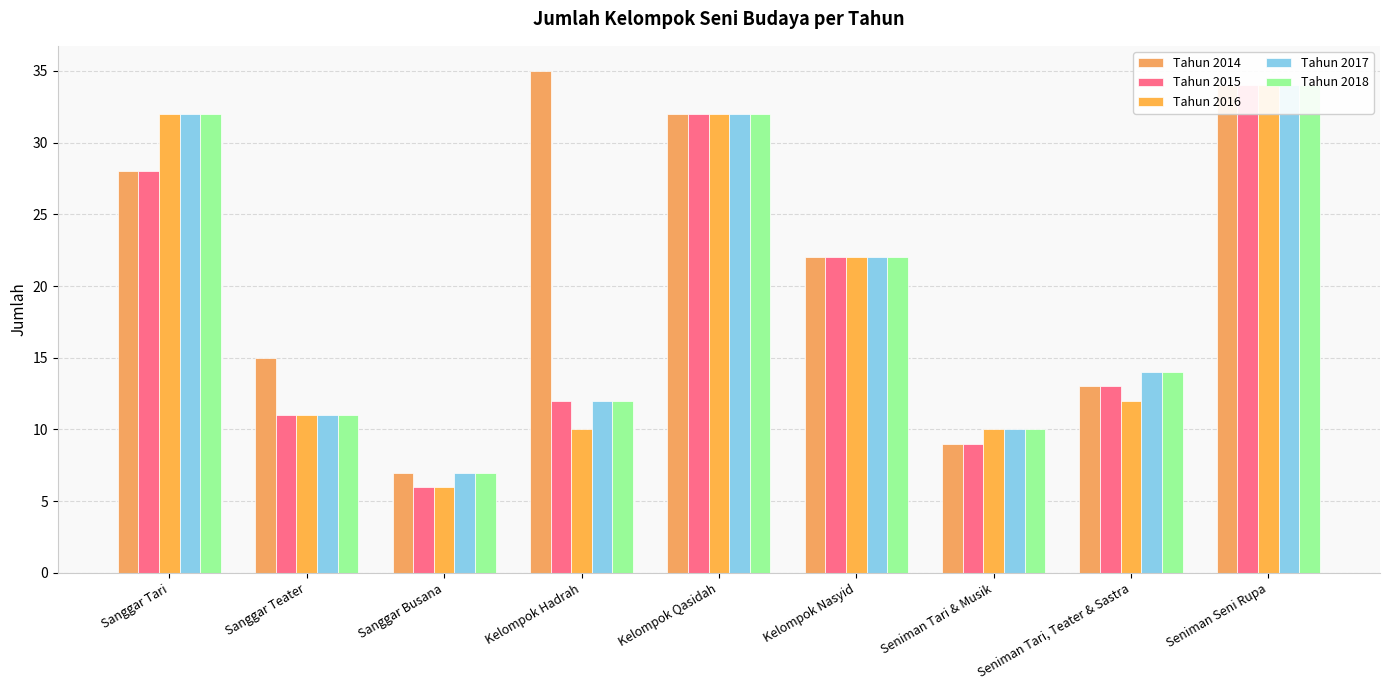

Which series has the largest total across all categories?

Tahun 2014